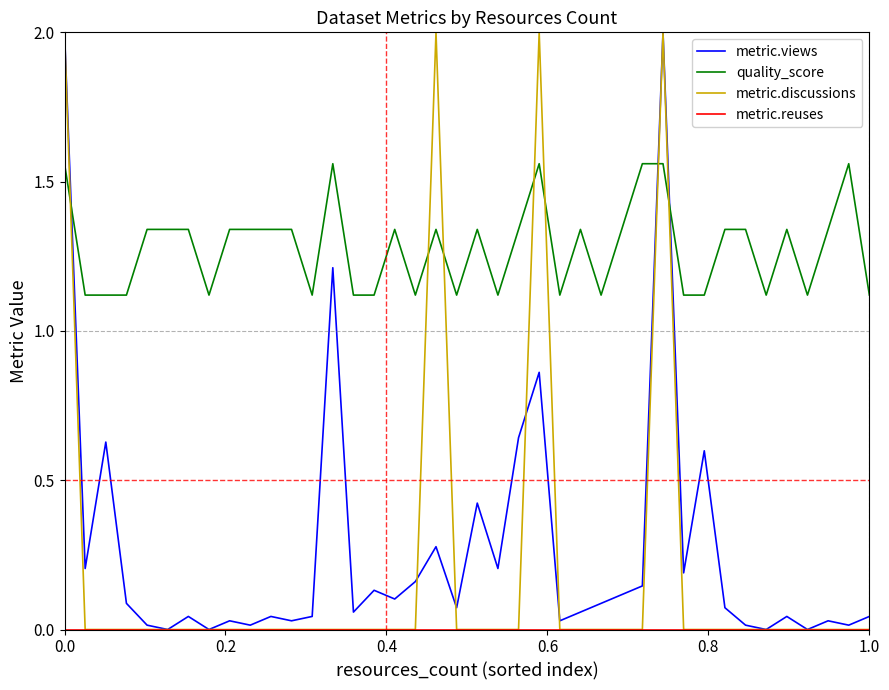

How many times do metric.discussions and quality_score cross each other?

7